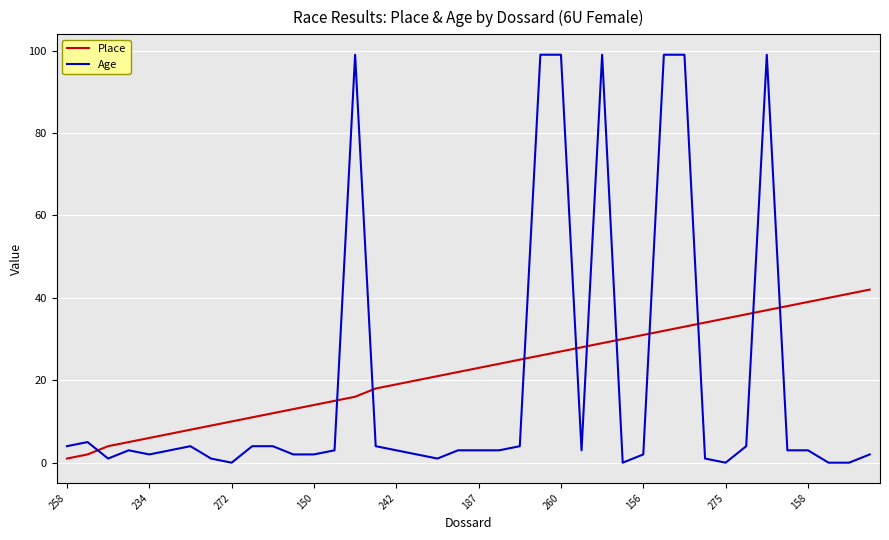

True or false: Age has more than 1 interior local peaks.

True